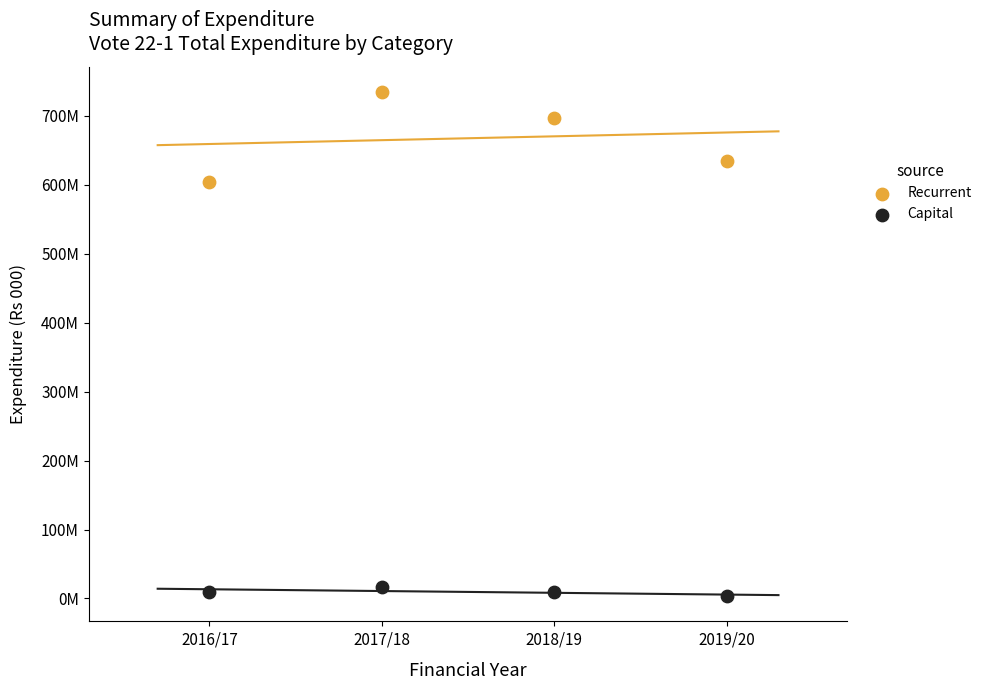

Which series reaches the maximum Y coordinate?

Recurrent